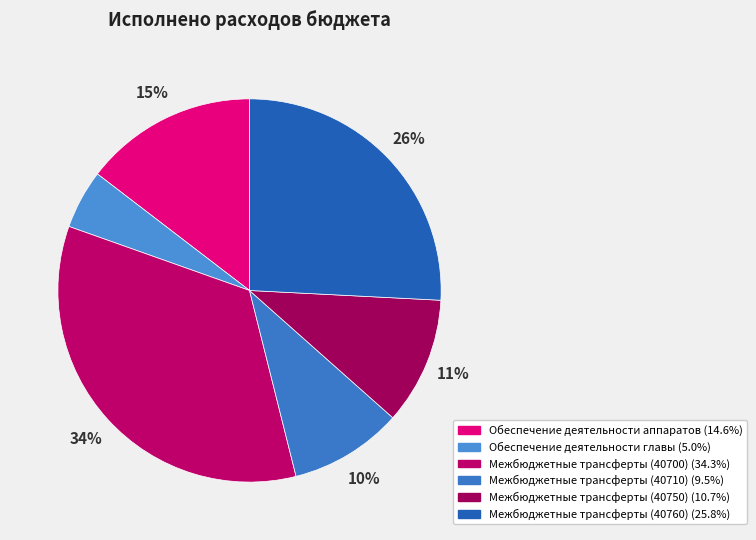

The Обеспечение деятельности аппаратов slice represents 15% of the pie. True or false?

True